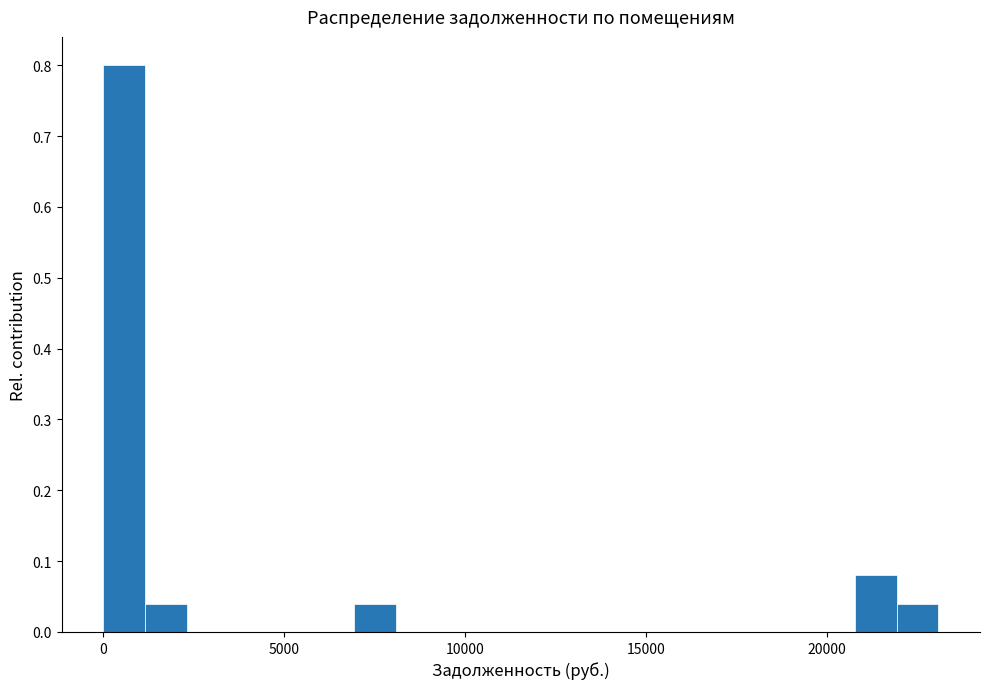

Around what value on the x-axis is the tallest bar? Give the approximate position of its centre, as read against the axis.

500